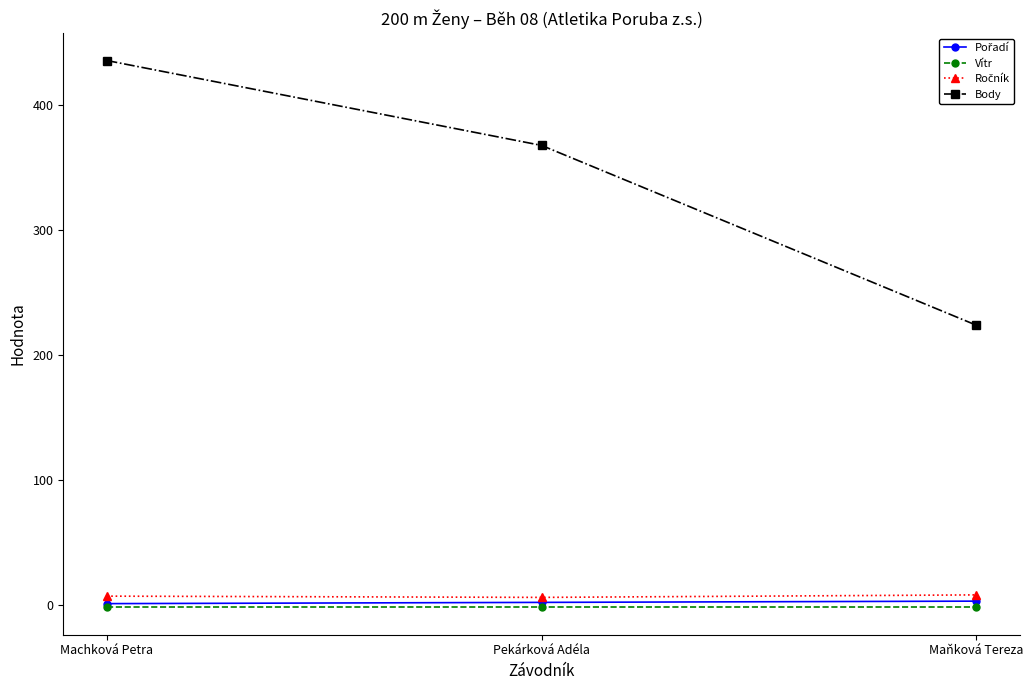

Which category has the highest value across all series?

Machková Petra